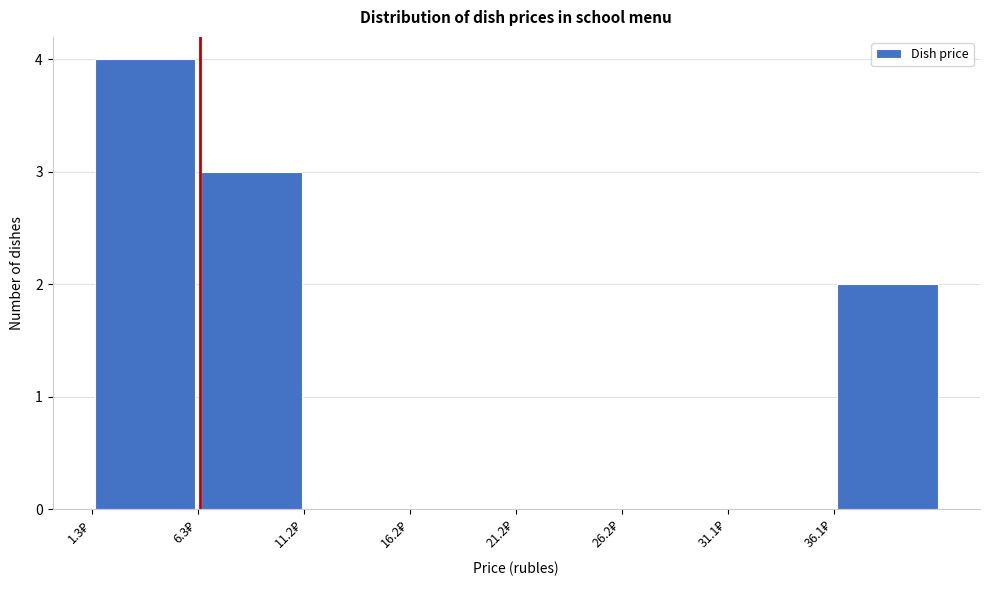

How tall is the bar that spans 6.5 to 11.0 on the x-axis? Neither the bar edges nor the heights are printed on the chart, so give them approximately, as read against the axes.

3